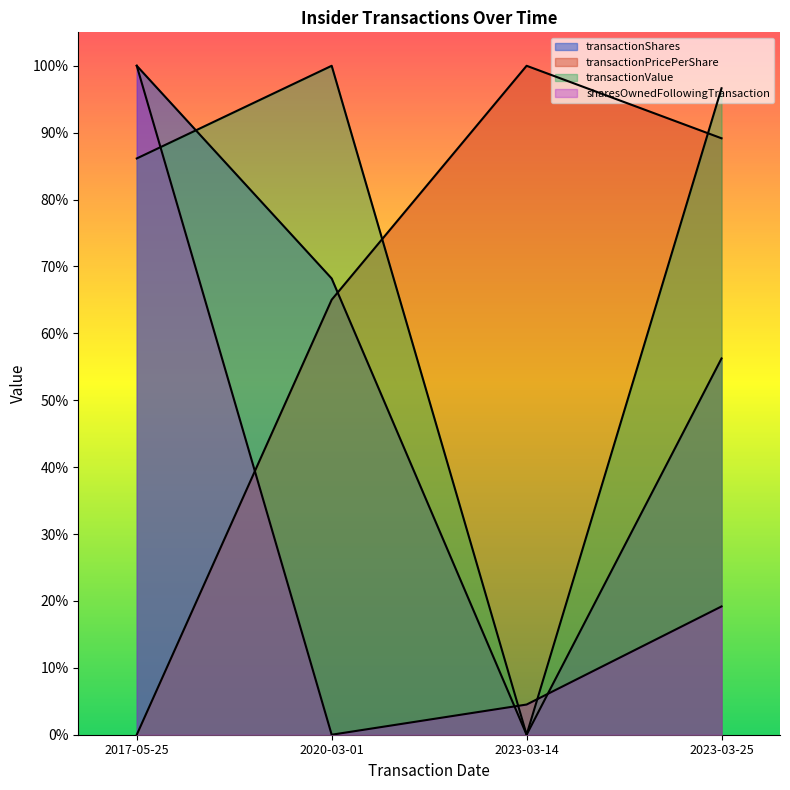

Reading left to right, transcribe all the data shown in this chart.

transactionShares: 2017-05-25=1.0	2020-03-01=0.7	2023-03-14=0.0	2023-03-25=0.6
transactionPricePerShare: 2017-05-25=0.0	2020-03-01=0.7	2023-03-14=1.0	2023-03-25=0.9
transactionValue: 2017-05-25=0.9	2020-03-01=1.0	2023-03-14=0.0	2023-03-25=1.0
sharesOwnedFollowingTransaction: 2017-05-25=1.0	2020-03-01=0.0	2023-03-14=0.0	2023-03-25=0.2